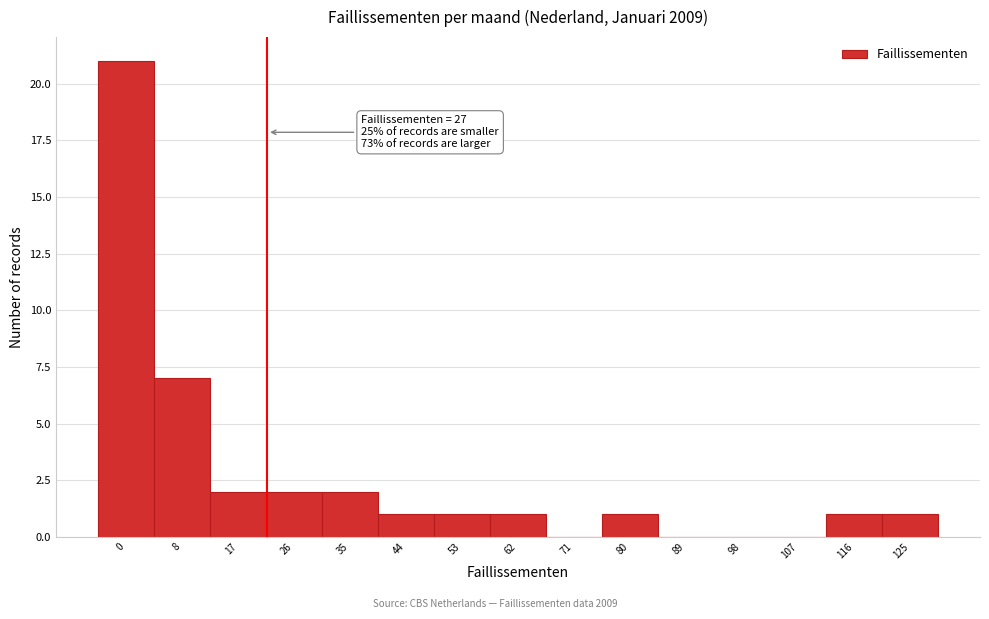

Reading left to right, list all the values displayed in this chart.

0=21	8=7	17=2	26=2	35=2	44=1	53=1	62=1	71=0	80=1	89=0	98=0	107=0	116=1	125=1